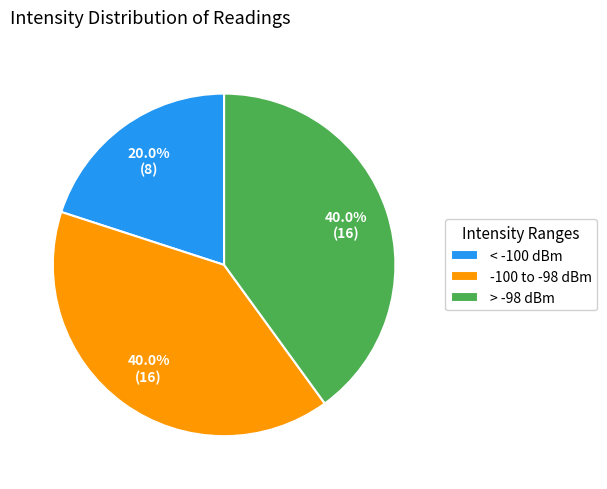

What portion of the pie excludes -100 to -98 dBm?

60.0%